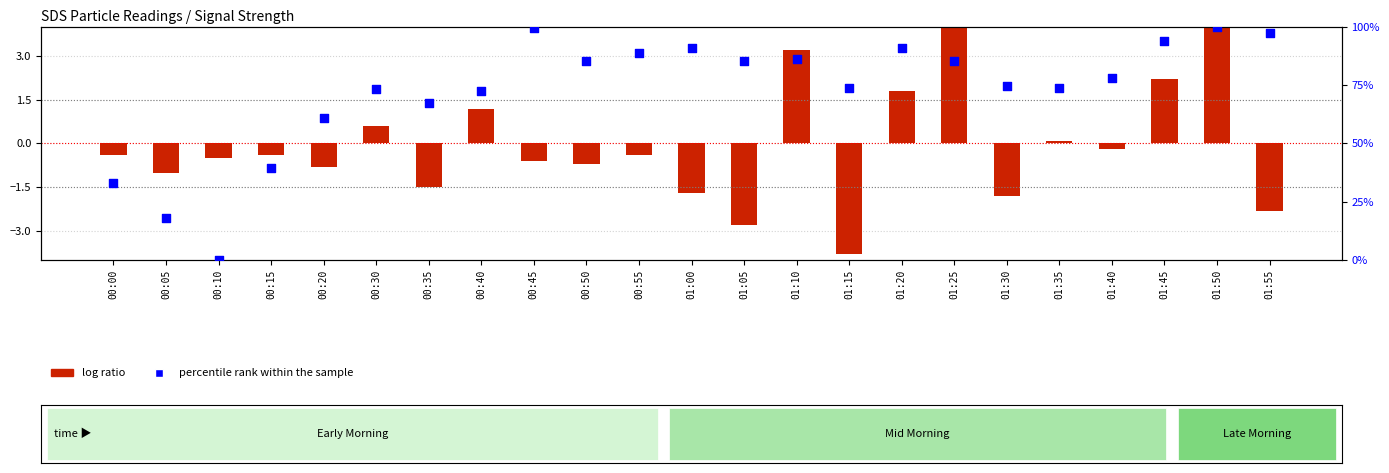

Which series has the largest total across all categories?

percentile rank within the sample